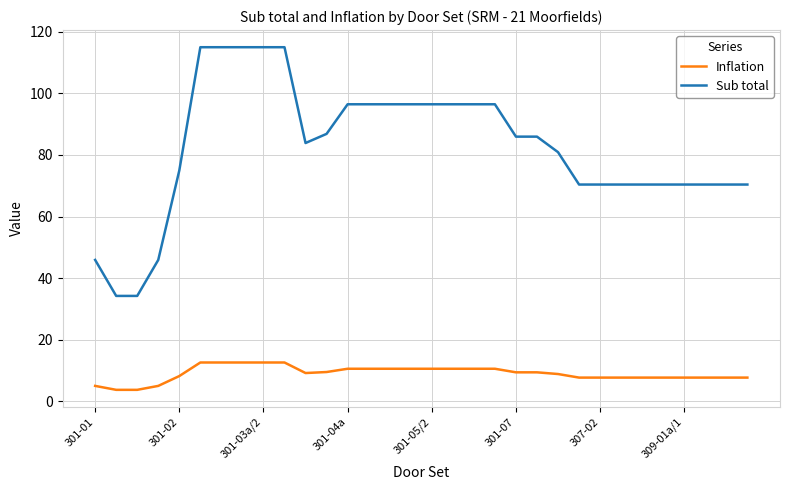

Rank the series by their maximum value, from lowest to highest.

Inflation, Sub total